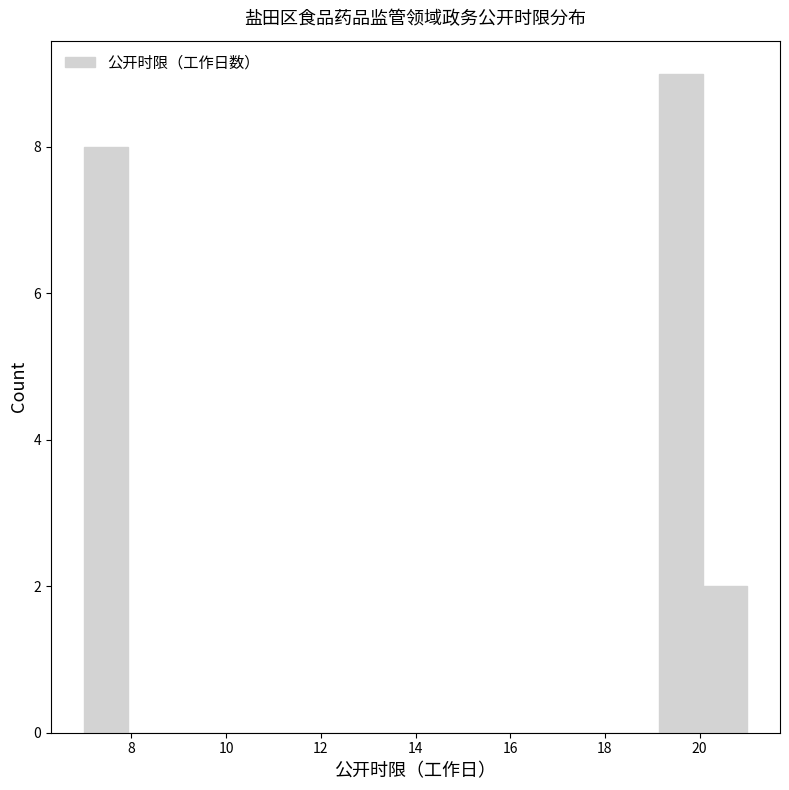

Over which range of the x-axis is the bar tallest?

19.2 to 20.0